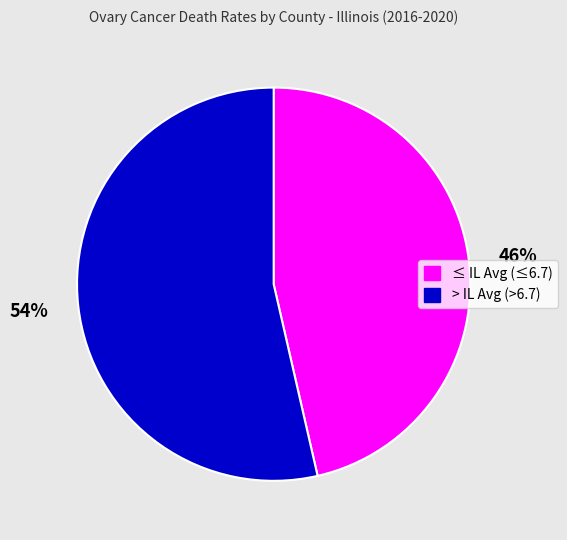

To the nearest percent, what is the average slice percentage?

50%